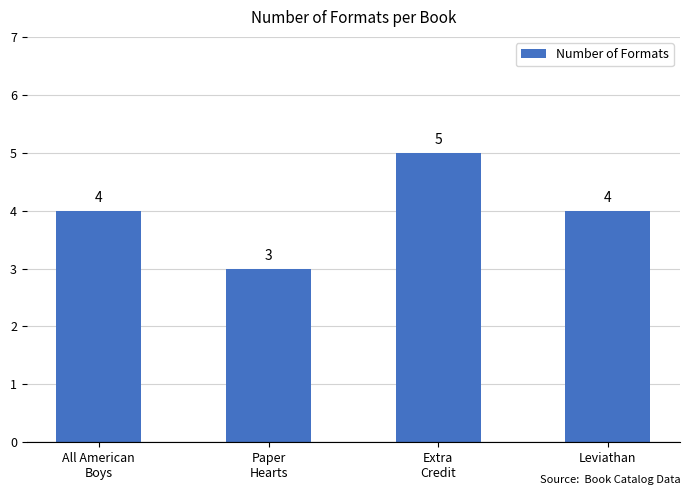

Reading right to left, extract all data points from this chart.

4	5	3	4